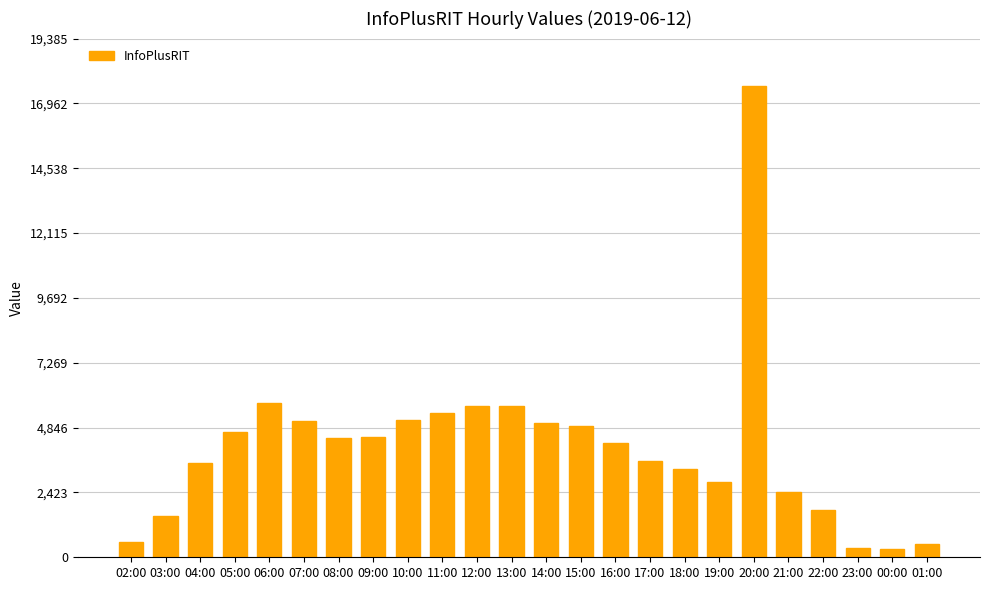

What is the greatest value displayed?

17623